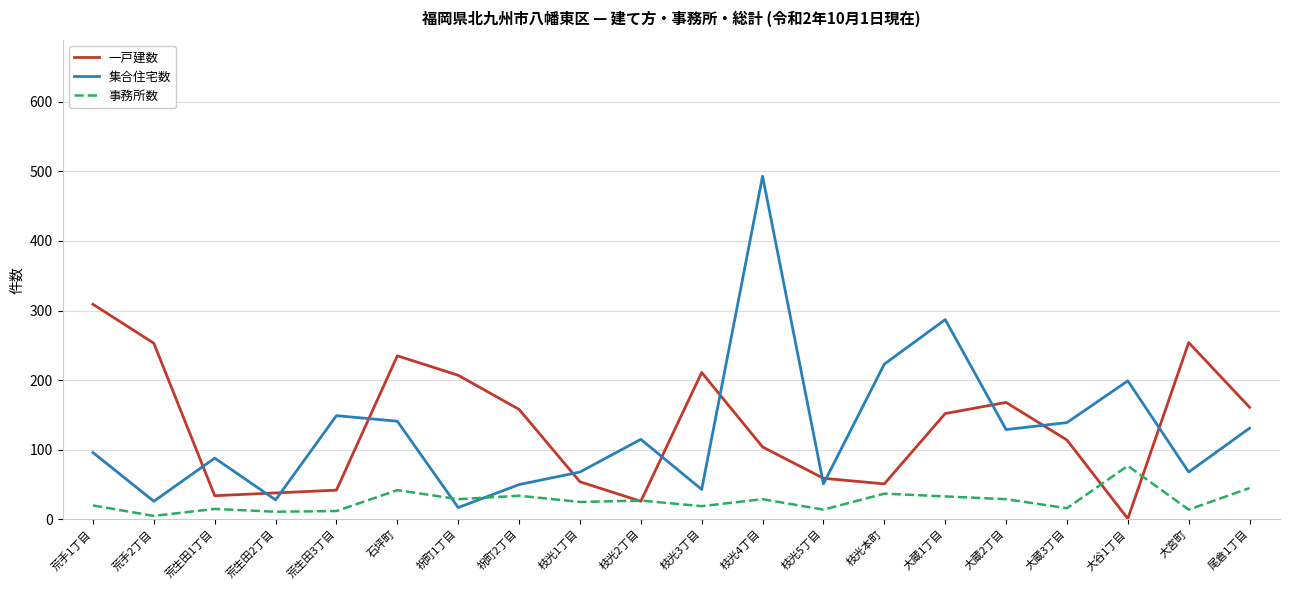

What value does the 事務所数 series have at 石坪町?

42